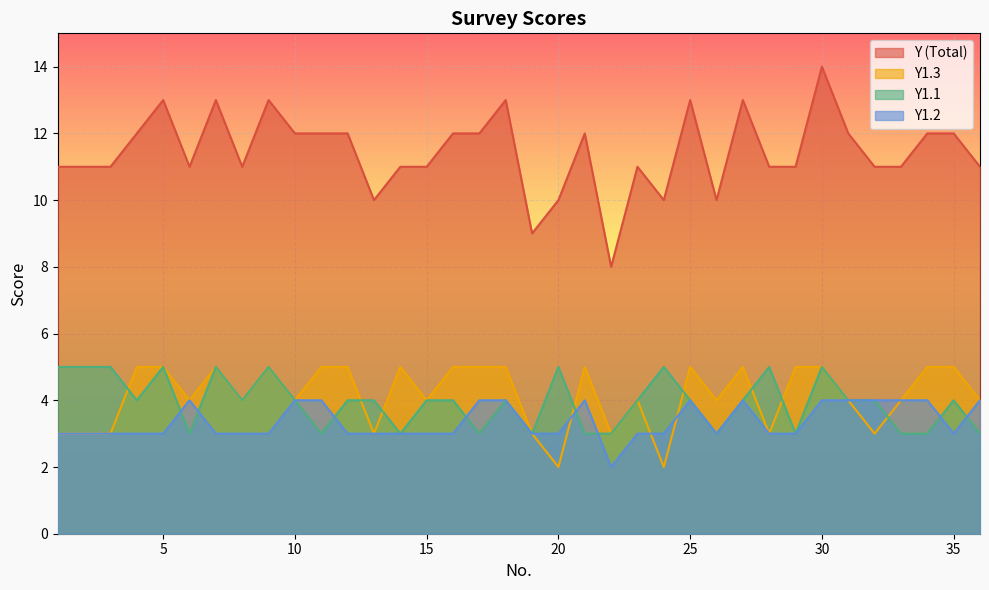

Reading left to right, what are all the values shown in this chart?

Y: 1=11	2=11	3=11	4=12	5=13	6=11	7=13	8=11	9=13	10=12	11=12	12=12	13=10	14=11	15=11	16=12	17=12	18=13	19=9	20=10	21=12	22=8	23=11	24=10	25=13	26=10	27=13	28=11	29=11	30=14	31=12	32=11	33=11	34=12	35=12	36=11
Y1.3: 1=3	2=3	3=3	4=5	5=5	6=4	7=5	8=4	9=5	10=4	11=5	12=5	13=3	14=5	15=4	16=5	17=5	18=5	19=3	20=2	21=5	22=3	23=4	24=2	25=5	26=4	27=5	28=3	29=5	30=5	31=4	32=3	33=4	34=5	35=5	36=4
Y1.1: 1=5	2=5	3=5	4=4	5=5	6=3	7=5	8=4	9=5	10=4	11=3	12=4	13=4	14=3	15=4	16=4	17=3	18=4	19=3	20=5	21=3	22=3	23=4	24=5	25=4	26=3	27=4	28=5	29=3	30=5	31=4	32=4	33=3	34=3	35=4	36=3
Y1.2: 1=3	2=3	3=3	4=3	5=3	6=4	7=3	8=3	9=3	10=4	11=4	12=3	13=3	14=3	15=3	16=3	17=4	18=4	19=3	20=3	21=4	22=2	23=3	24=3	25=4	26=3	27=4	28=3	29=3	30=4	31=4	32=4	33=4	34=4	35=3	36=4